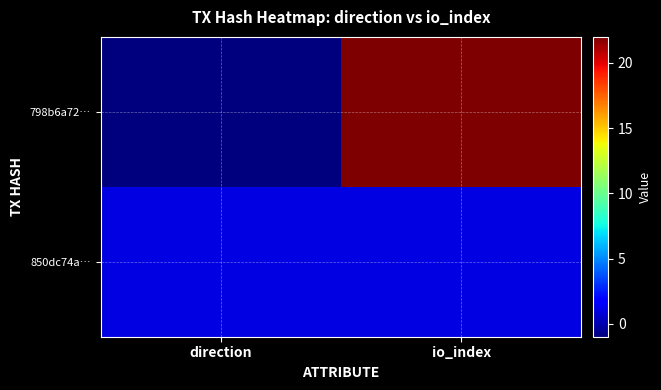

Between direction and io_index, which is larger?

io_index